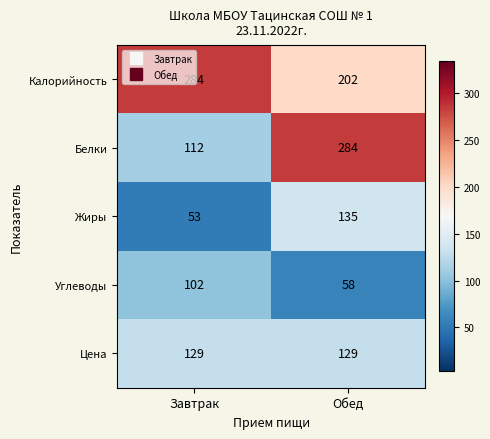

What value does the Калорийность series have at Завтрак, to the nearest 10?

280